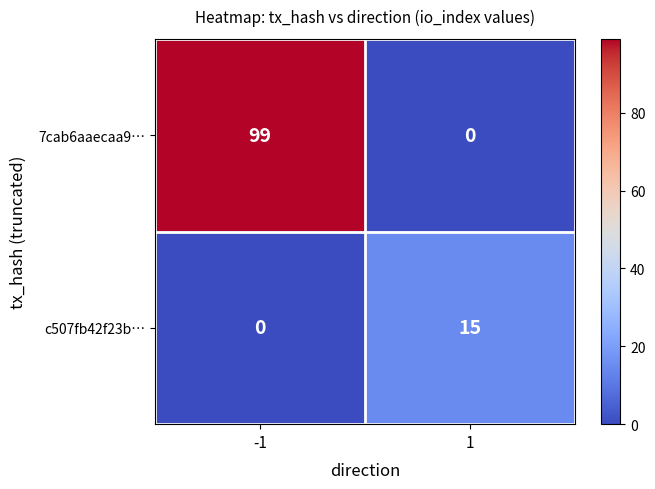

Is the value of c507fb42f23b… at 1 greater than the value of 7cab6aaecaa9… at -1?

No